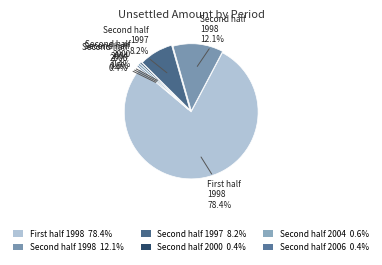

Which category has the biggest portion of the pie?

First half of 1998